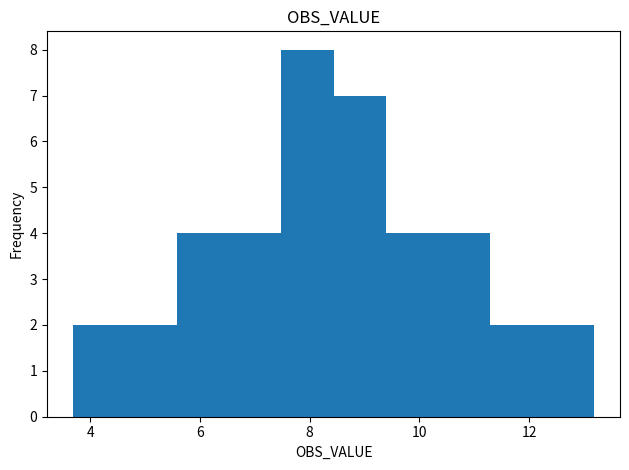

Reading left to right, transcribe this chart: for each bar, give the range it covers on the x-axis and its height. Neither the bar edges nor the heights are printed on the chart, so give them approximately, as read against the axes.

3.6 to 4.6: 2
4.6 to 5.6: 2
5.6 to 6.6: 4
6.6 to 7.4: 4
7.4 to 8.4: 8
8.4 to 9.4: 7
9.4 to 10.4: 4
10.4 to 11.2: 4
11.2 to 12.2: 2
12.2 to 13.2: 2